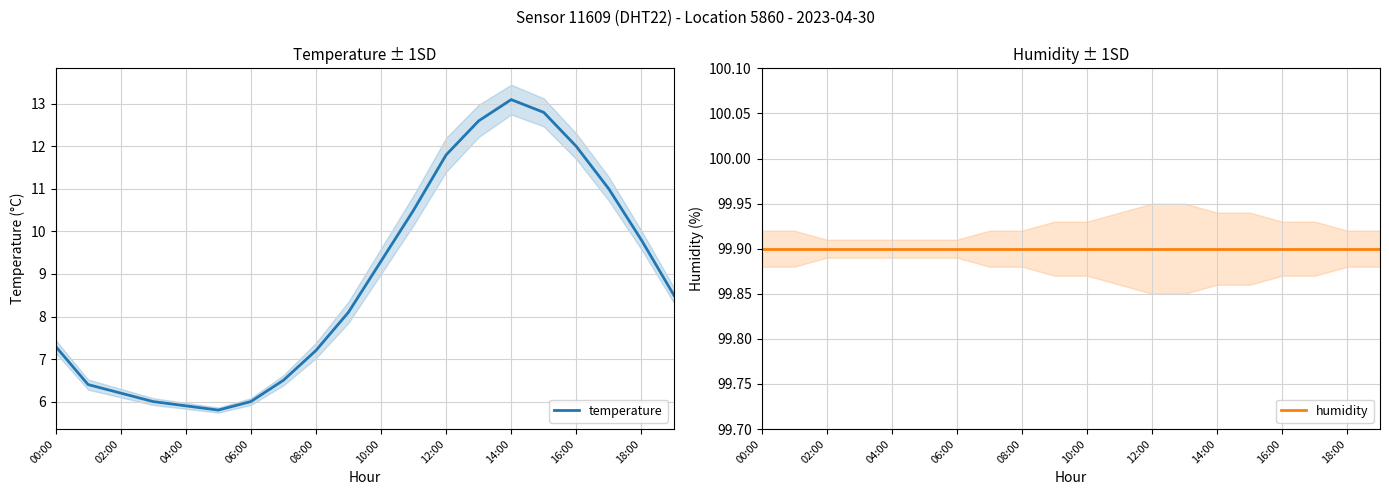

What is the average value of the temperature series?

8.8